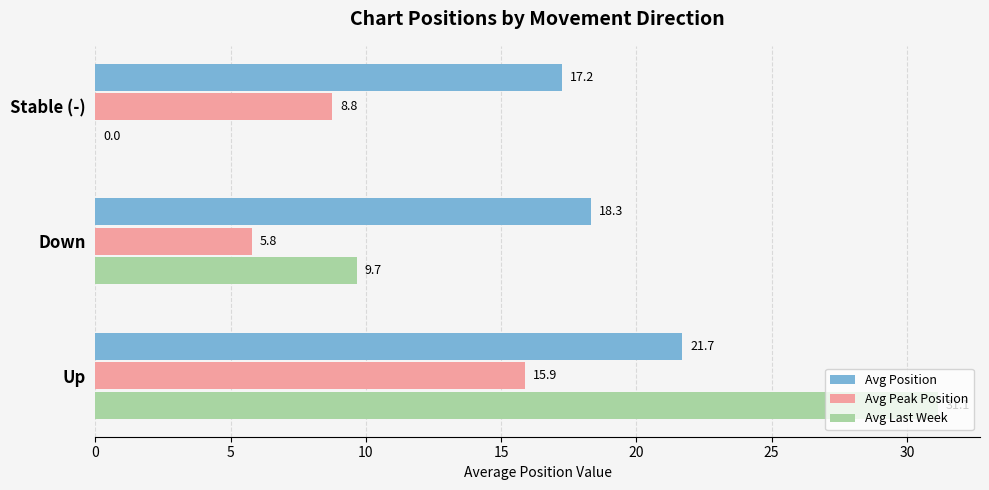

What is the sum of the Avg Peak Position values at Up and Down?

21.7